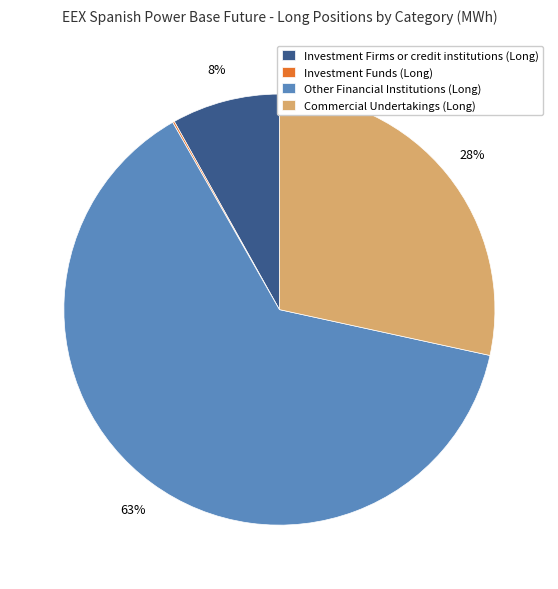

Which category accounts for the majority?

Other Financial Institutions (Long)